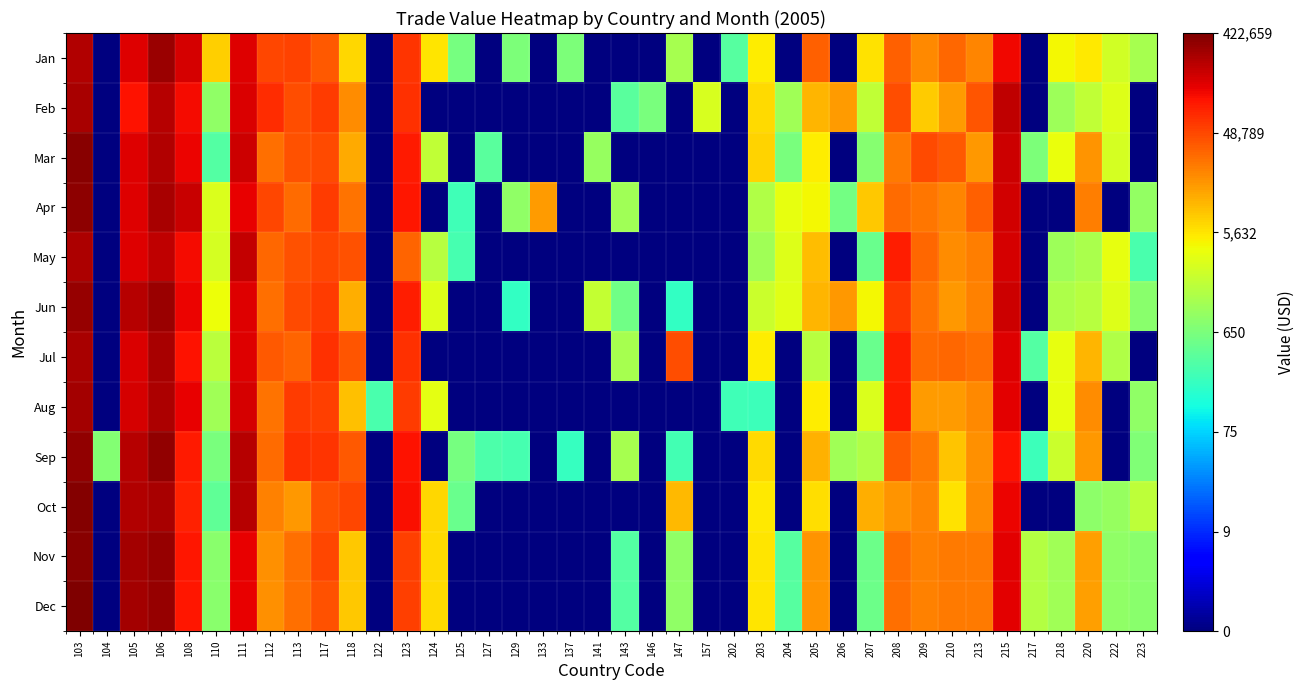

What is the greatest value displayed?

5.6